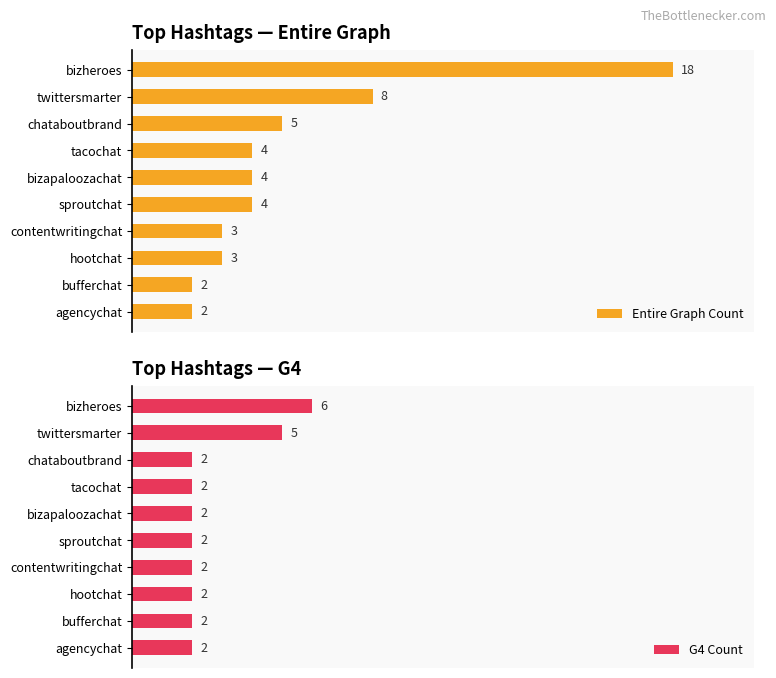

Rank the series at chataboutbrand from highest to lowest value.

Entire Graph Count, G4 Count